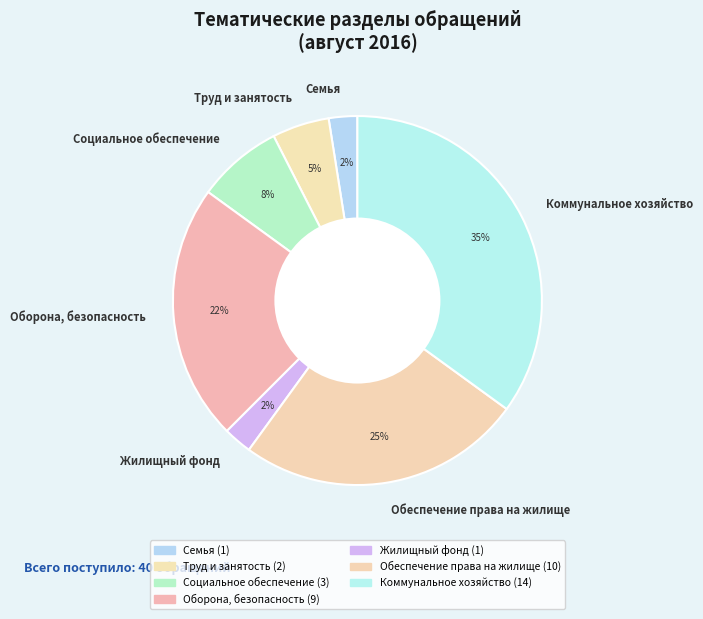

To the nearest percent, what portion does Коммунальное хозяйство represent?

35%